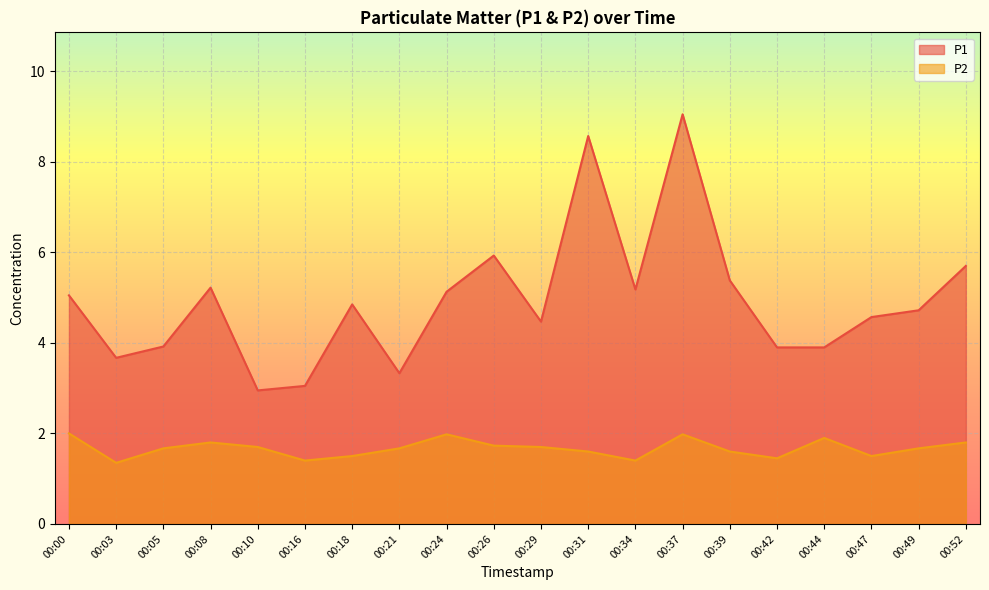

What is the difference between the P2 values at 00:05 and 00:00?

0.3